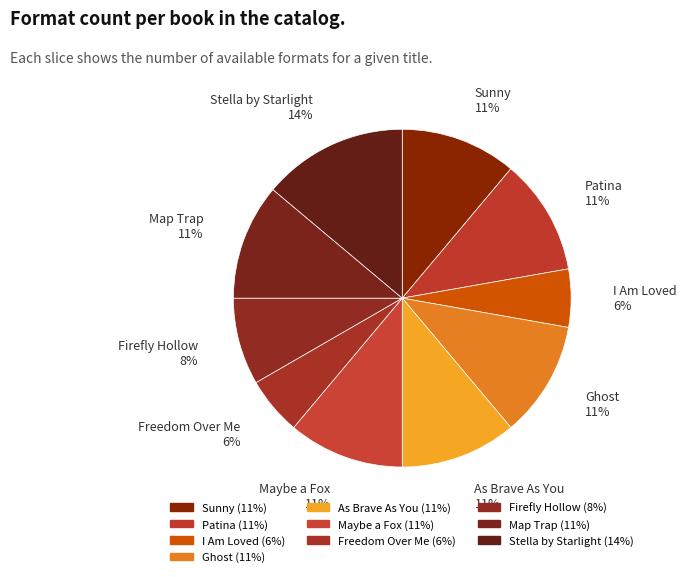

How many slices are in this pie chart?

10